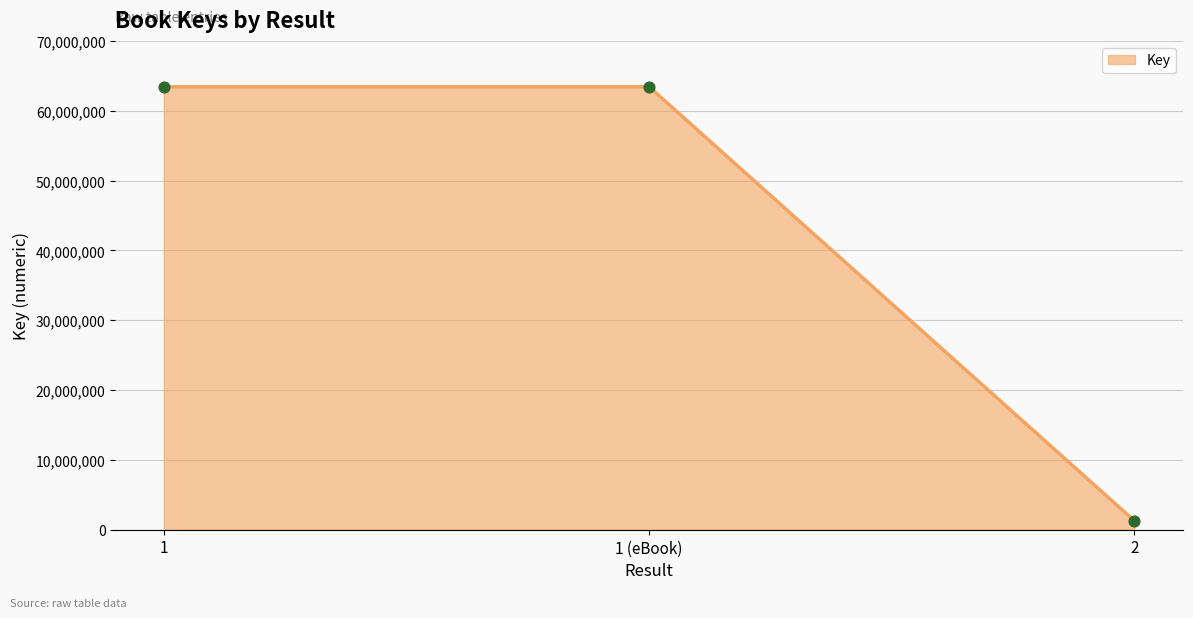

Which has a higher value, 1 or 2?

1